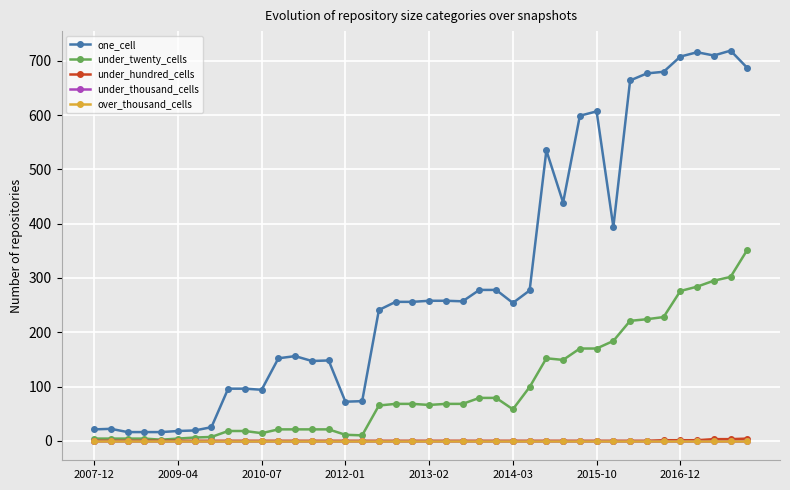

Does the chart display data point markers on the line(s)?

Yes